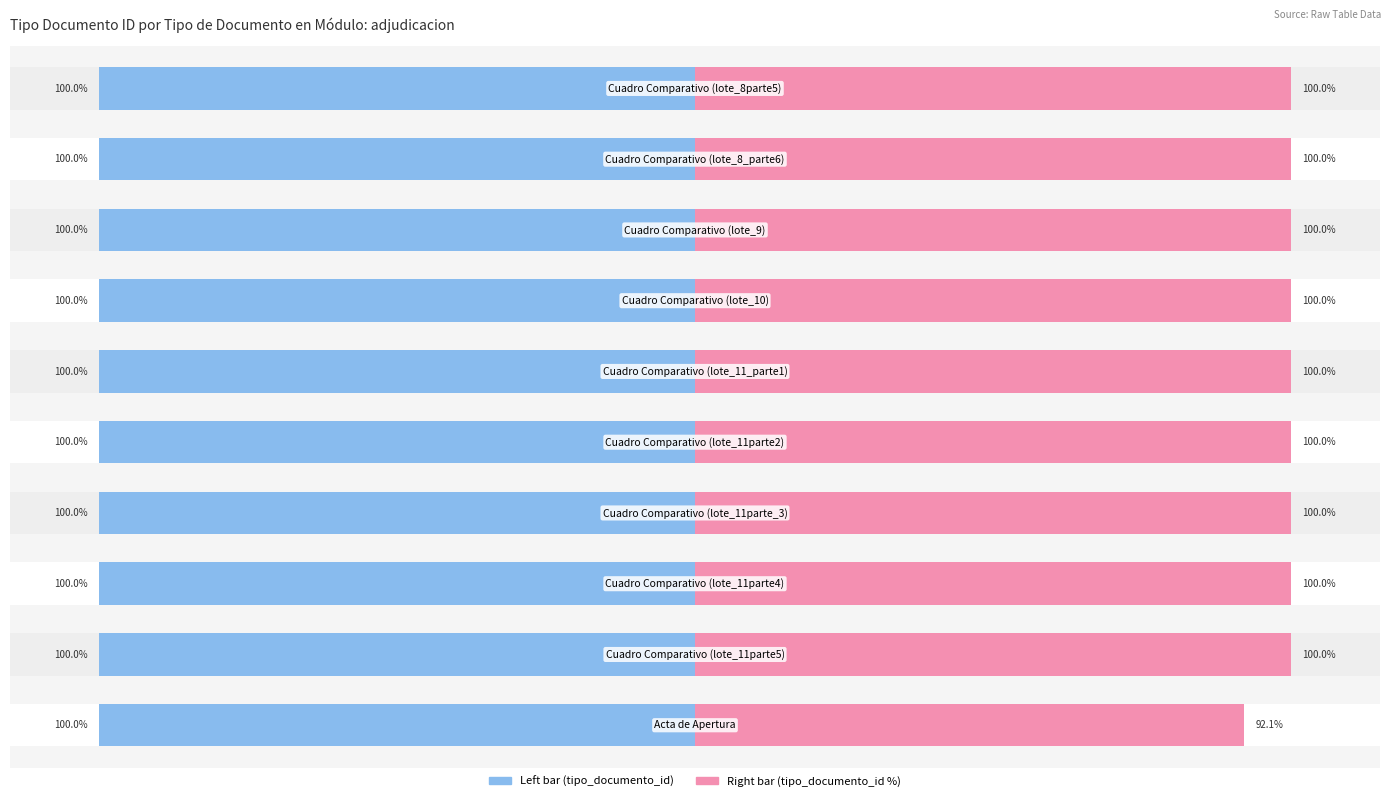

Which series has the widest spread of values?

tipo_documento_id (right)